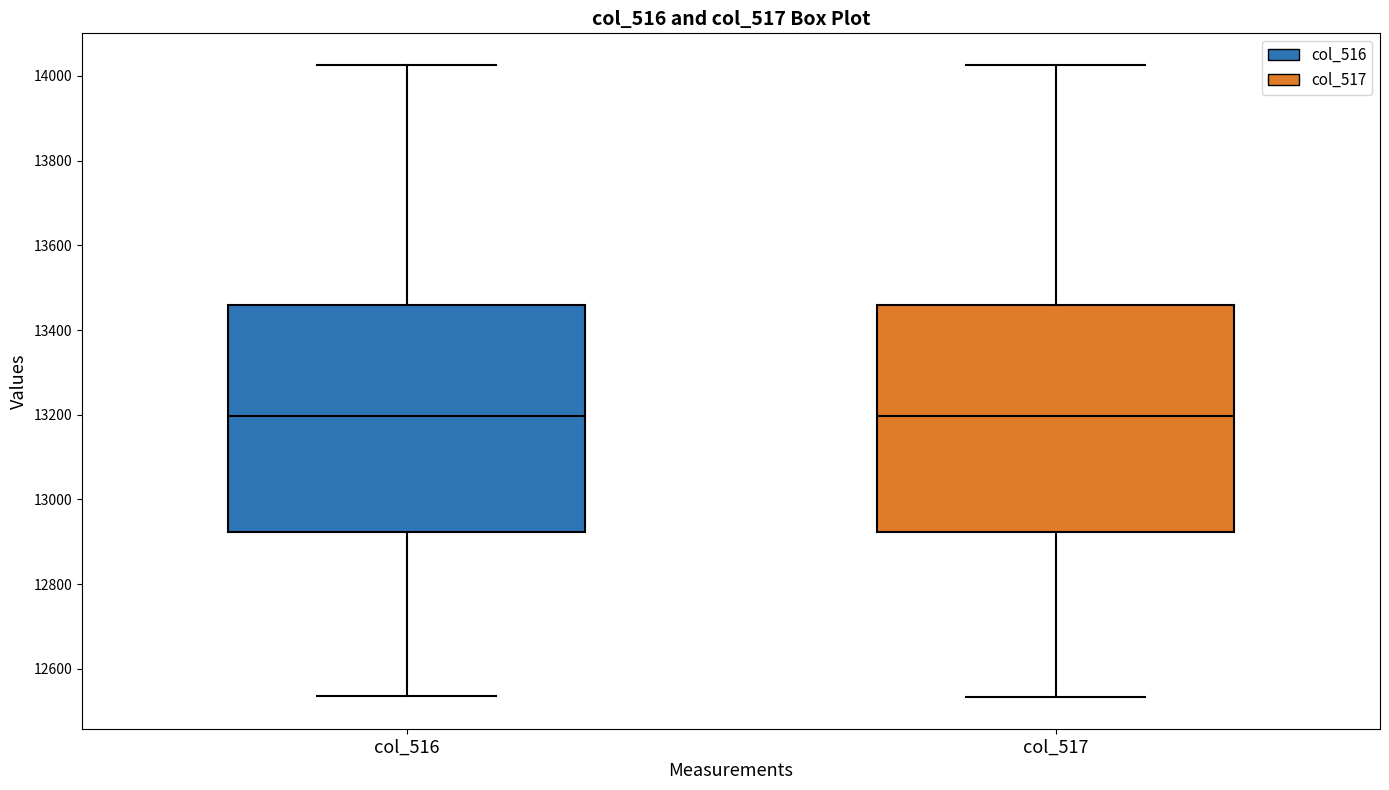

Reading left to right, transcribe this box plot: for each box, give where its median line is, the range the box spans, and where its two whiskers end, as read against the y-axis. The values are not printed on the chart, so give them approximately, as read against the axis.

col_516: median 13200, box 12920 to 13460, whiskers 12540 to 14020
col_517: median 13200, box 12920 to 13460, whiskers 12540 to 14020